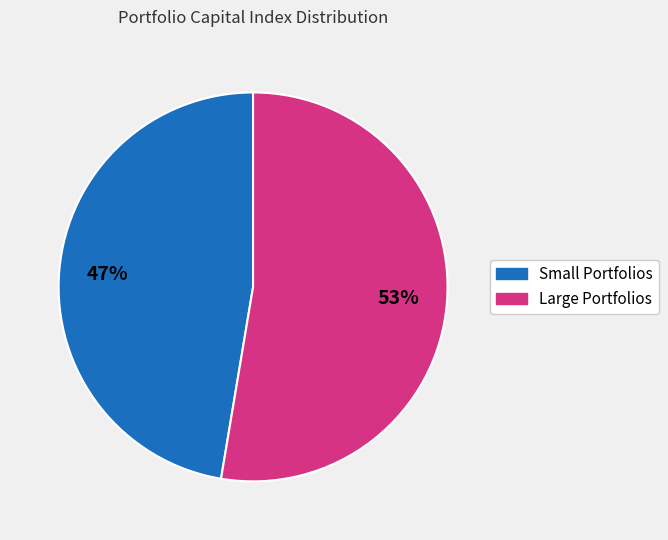

Is there a majority slice in this chart?

Yes